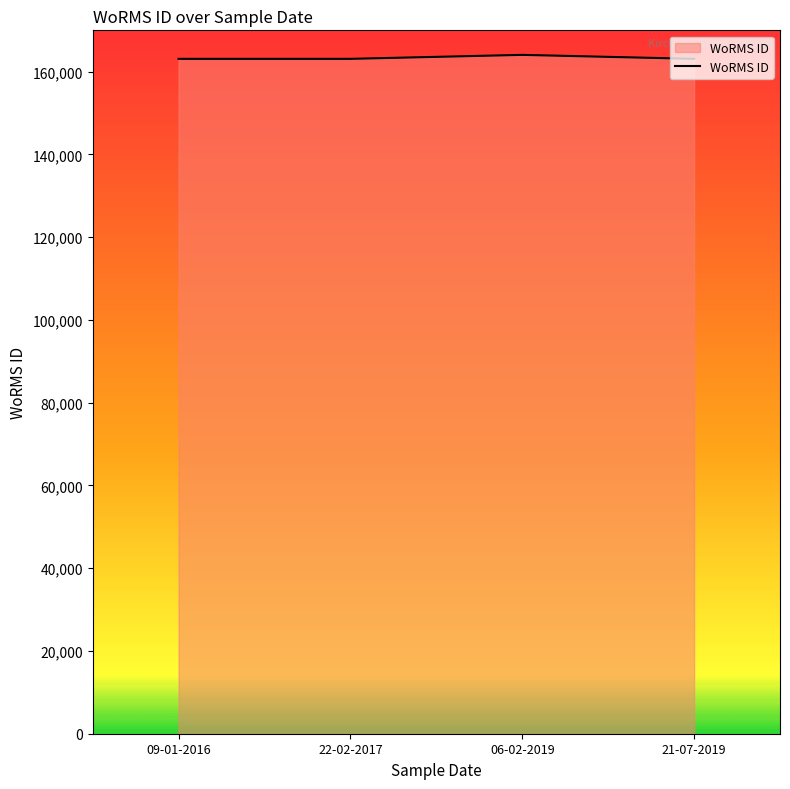

What is the difference between the maximum and minimum values?

962